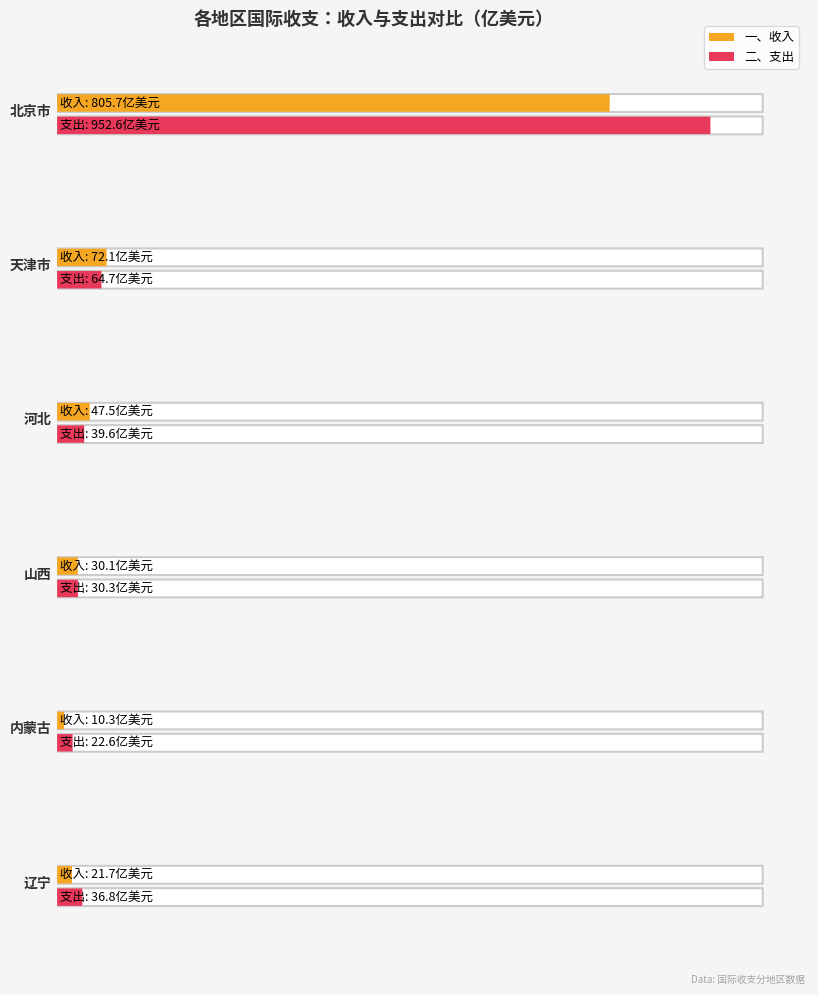

Is it true that 二、支出 equals 952.6 at 北京市?

True